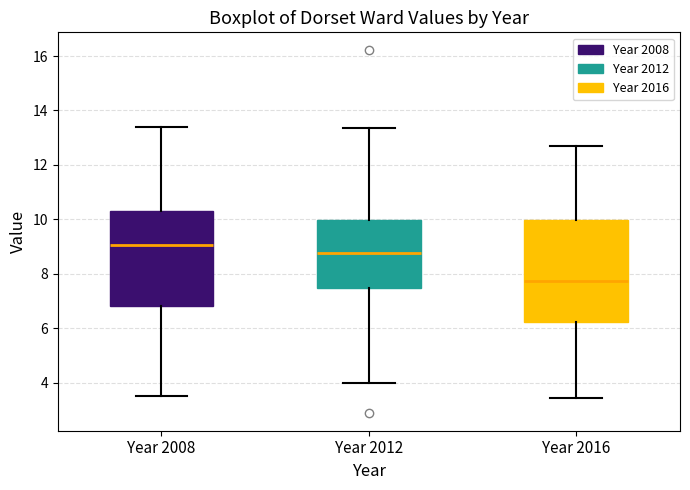

Where does the upper whisker of the box for Year 2016 end on the y-axis? The values are not printed on the chart, so give them approximately, as read against the axis.

12.8